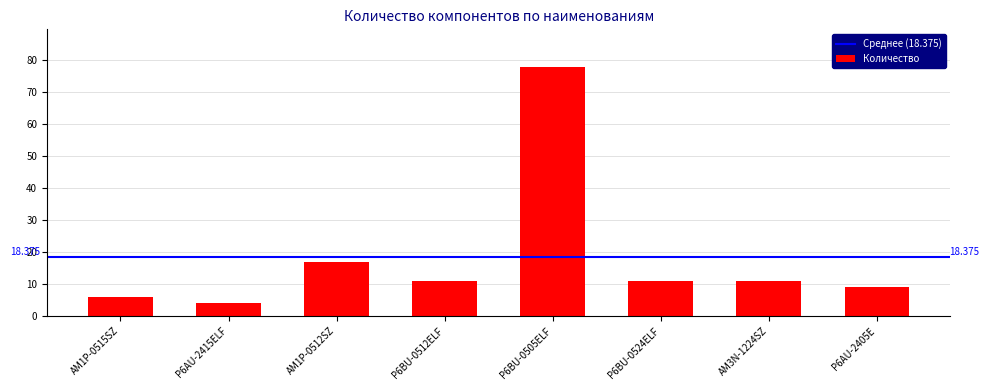

Is it true that the value at AM3N-1224SZ is 11?

True